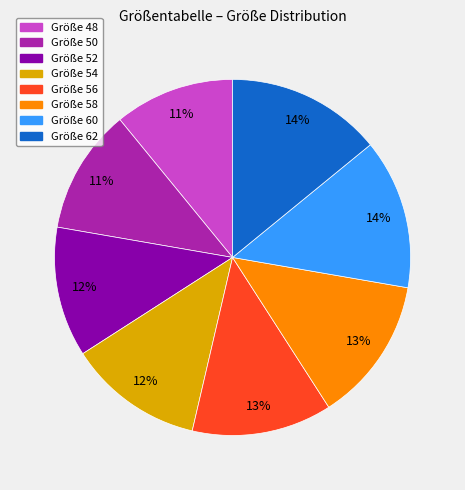

Does any single category account for the majority?

No